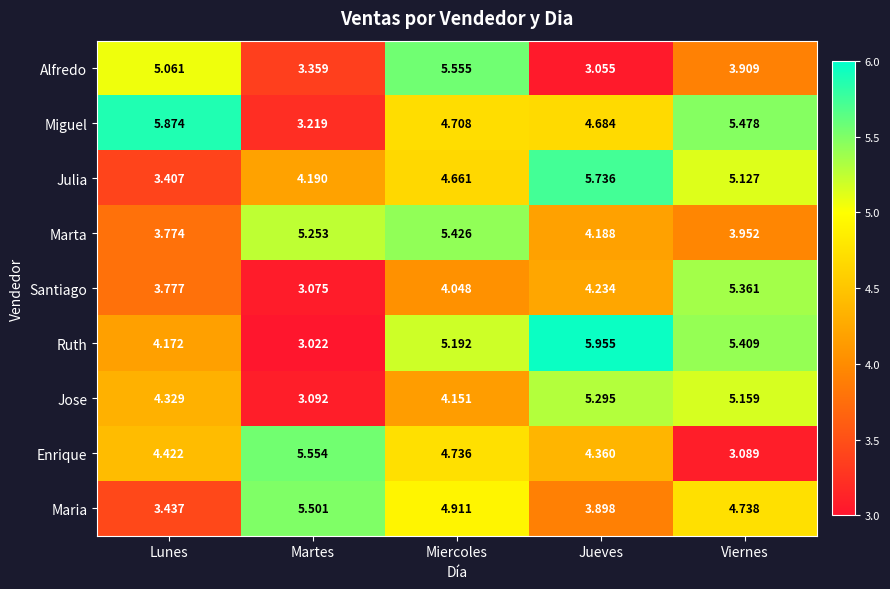

At which category is the sum across all series the highest?

Miercoles